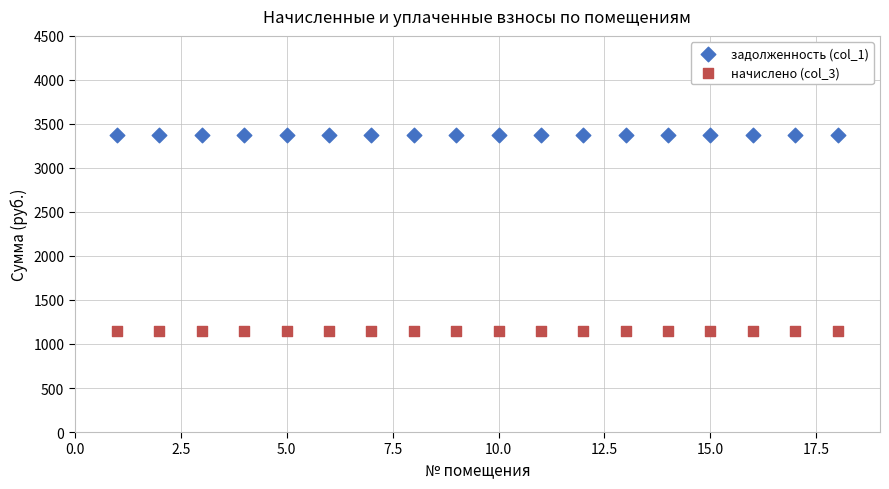

Which series contains the highest Y value?

задолженность (col_1)